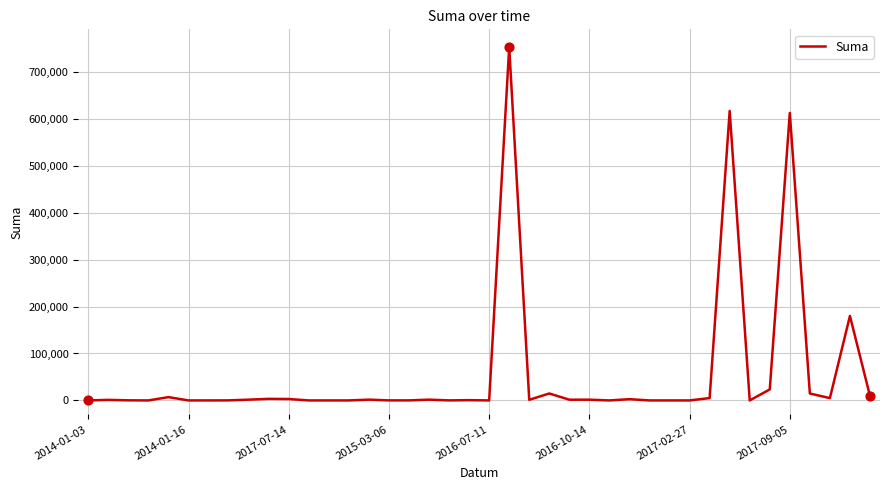

What is the maximum value shown in the chart?

752959.9